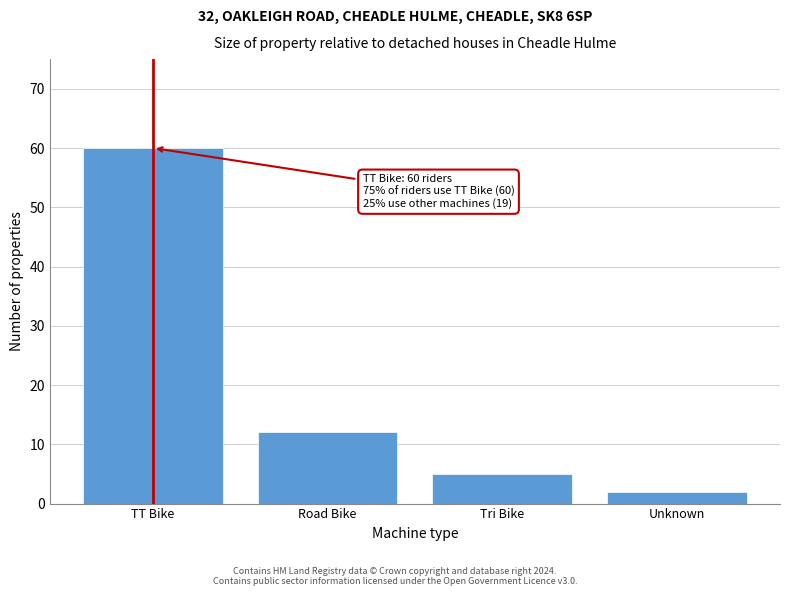

Reading left to right, what are all the values shown in this chart?

TT Bike=60	Road Bike=12	Tri Bike=5	Unknown=2